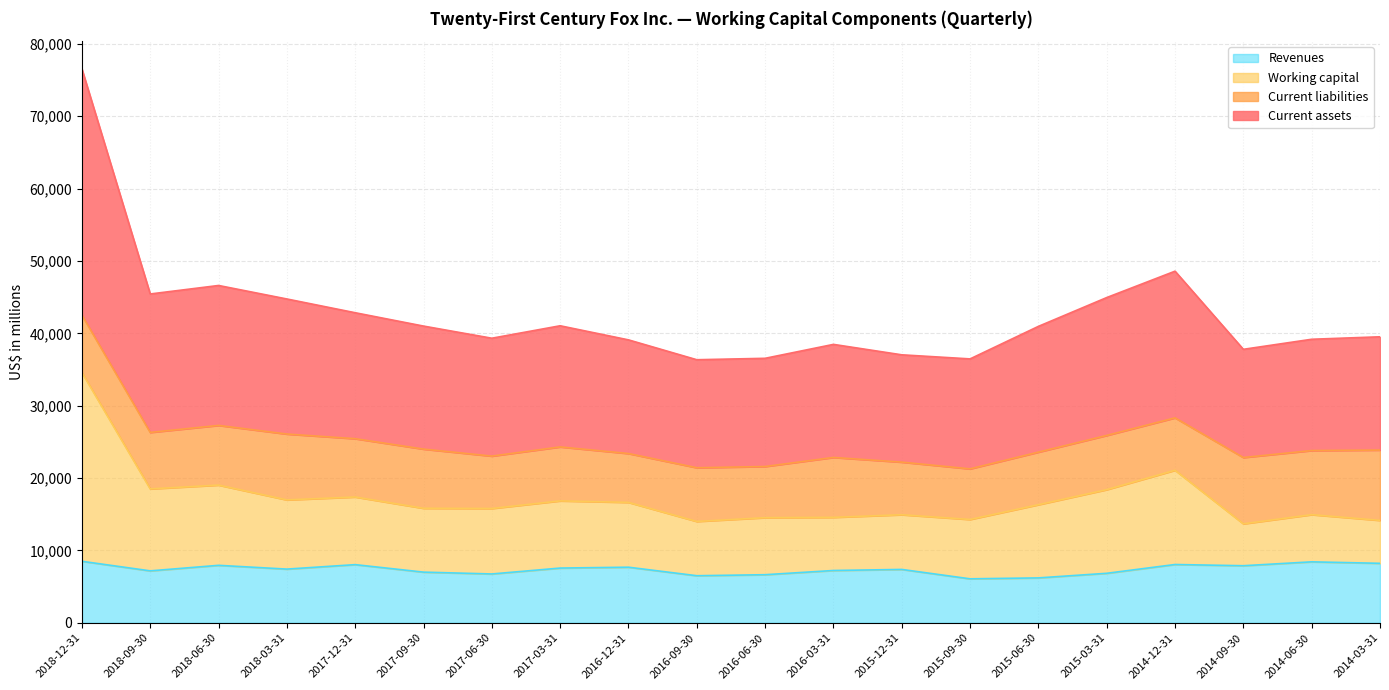

What is the minimum value for Revenues?

6077